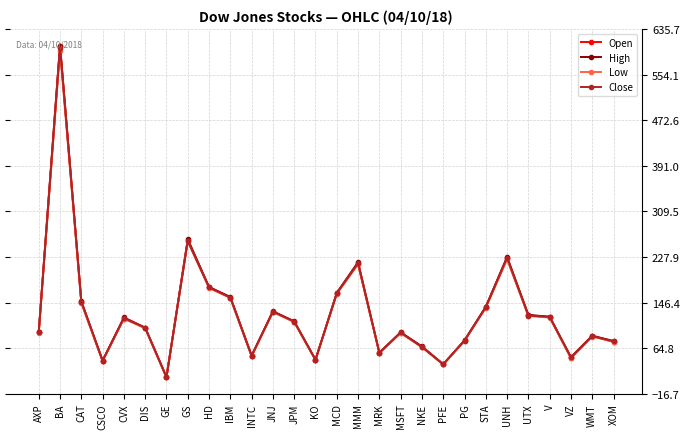

What is the maximum value for Open?

606.0